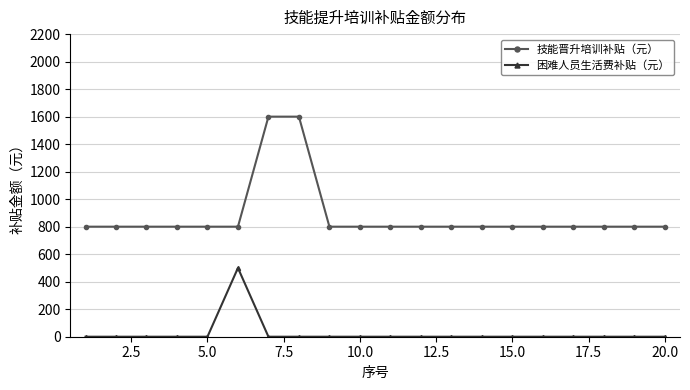

Rank the series by their maximum value, from lowest to highest.

困难人员生活费补贴（元）, 技能晋升培训补贴（元）